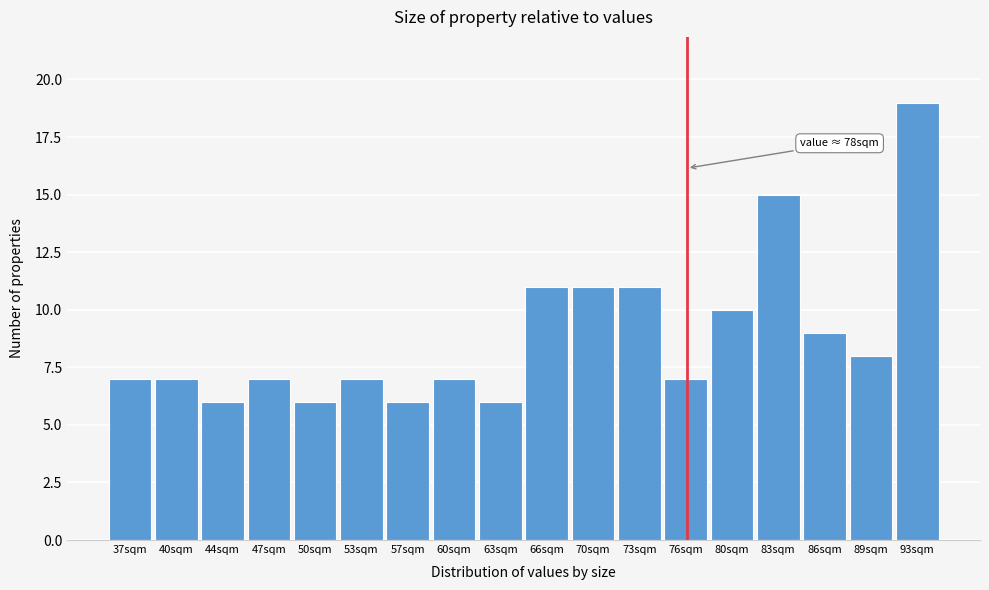

Reading left to right, extract all data points from this chart.

7	7	6	7	6	7	6	7	6	11	11	11	7	10	15	9	8	19